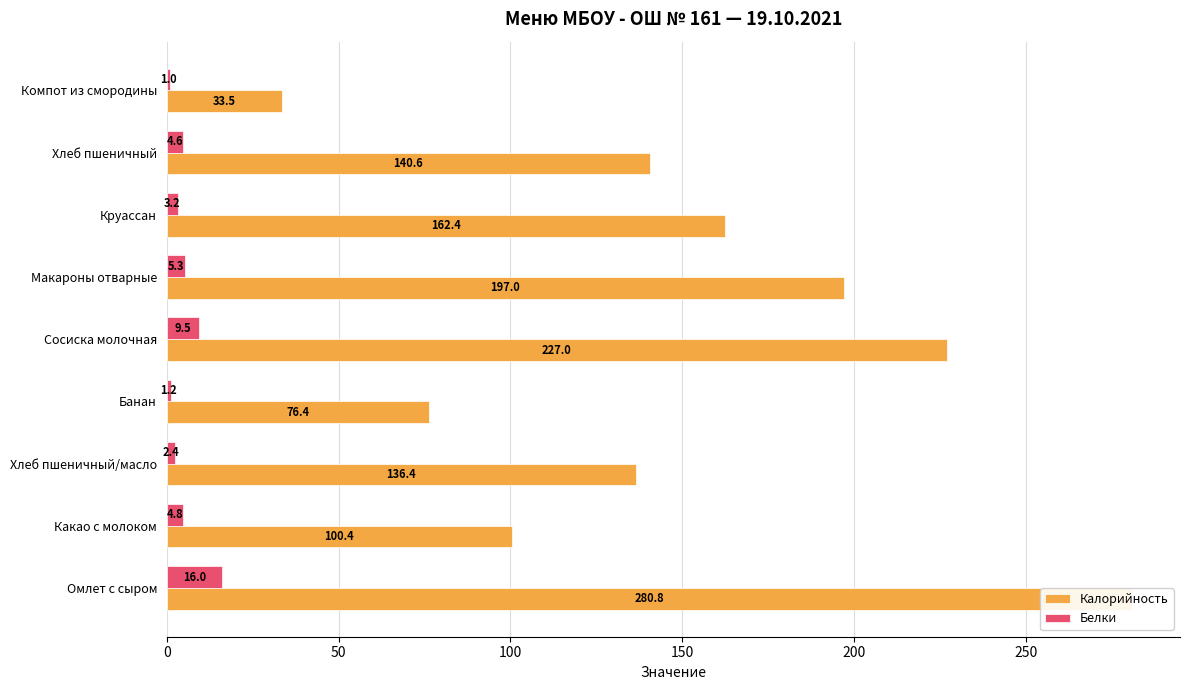

True or false: Белки has a value of 0.7 at Банан.

False